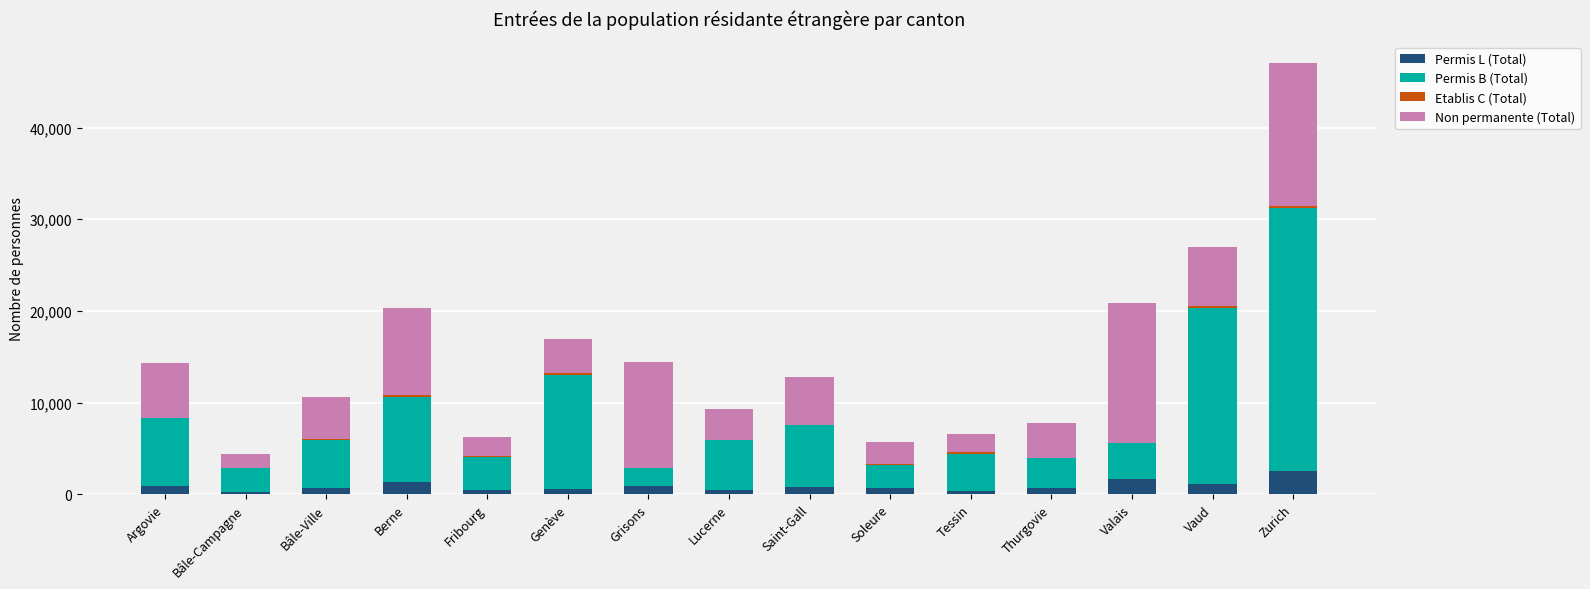

Are the bars grouped side by side (vs. stacked)?

No